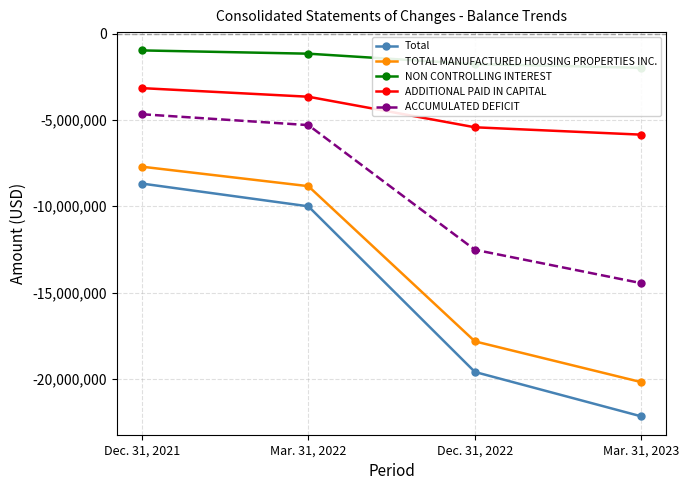

What is the highest value of the ACCUMULATED DEFICIT series?

-4672537